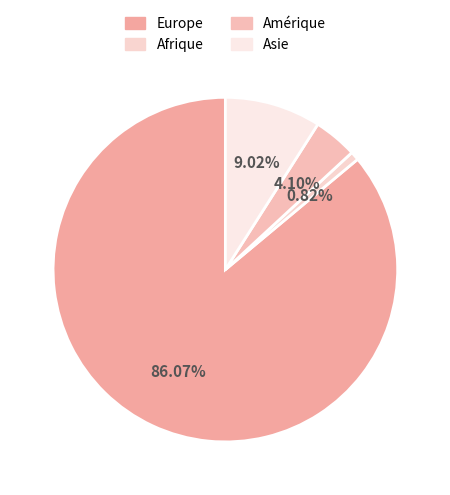

What is the smallest slice in the pie chart?

Afrique